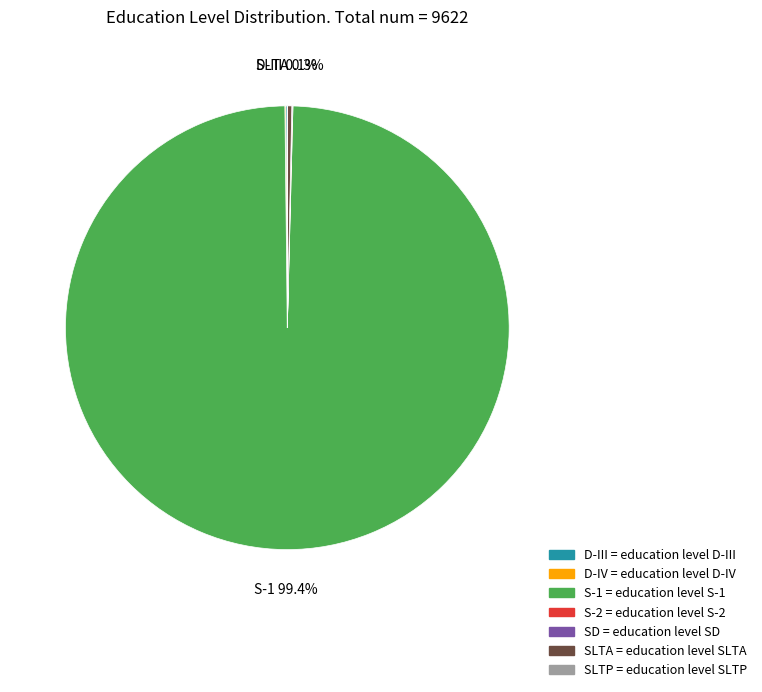

Does any single category account for the majority?

Yes